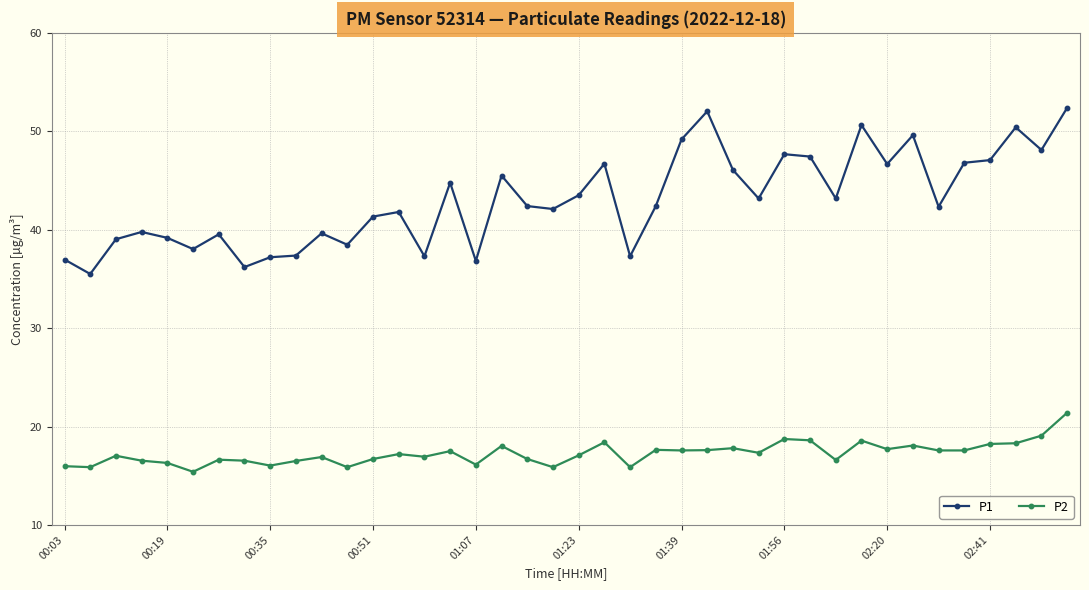

Which series has the largest total across all categories?

P1